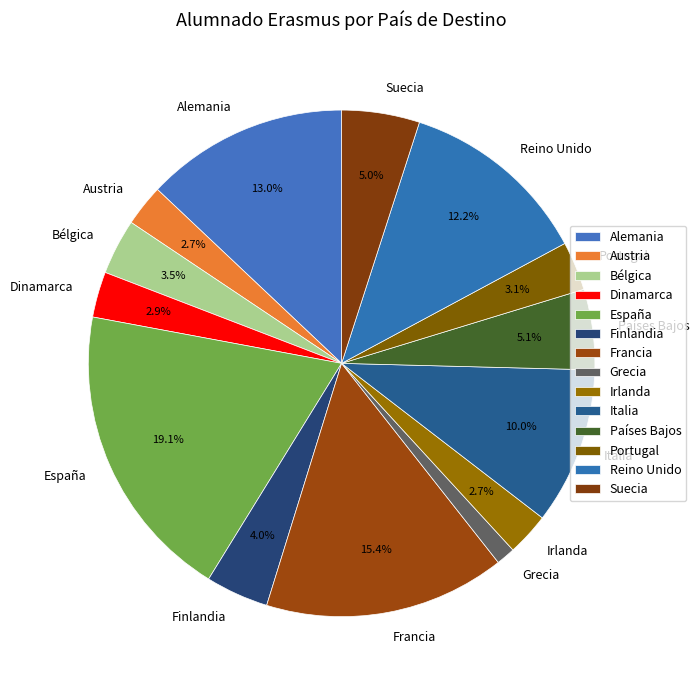

True or false: Reino Unido accounts for 22% of the total.

False